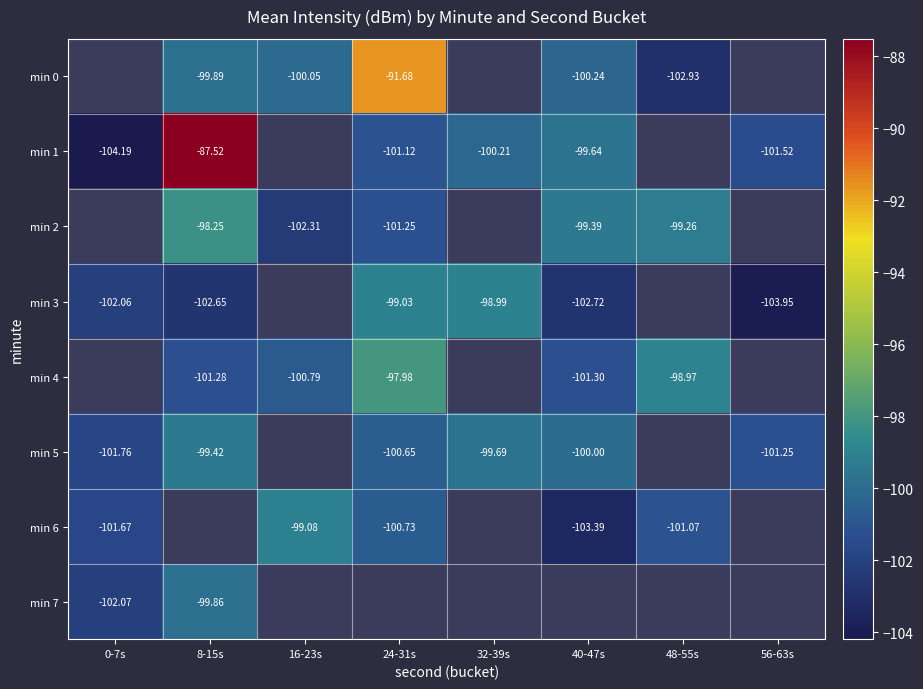

What is the spread (max minus min) of values at 48-55s?

4.0